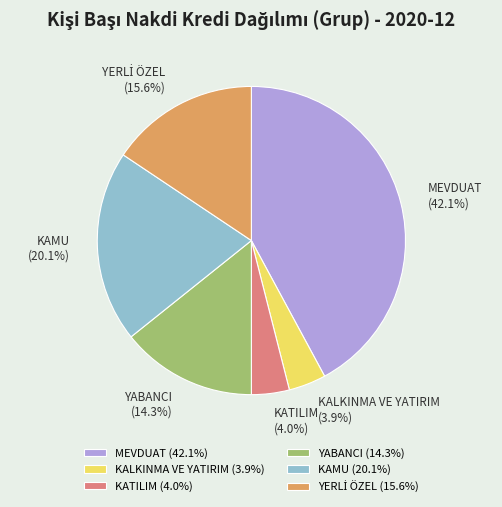

Which has a higher value, KATILIM or KAMU?

KAMU